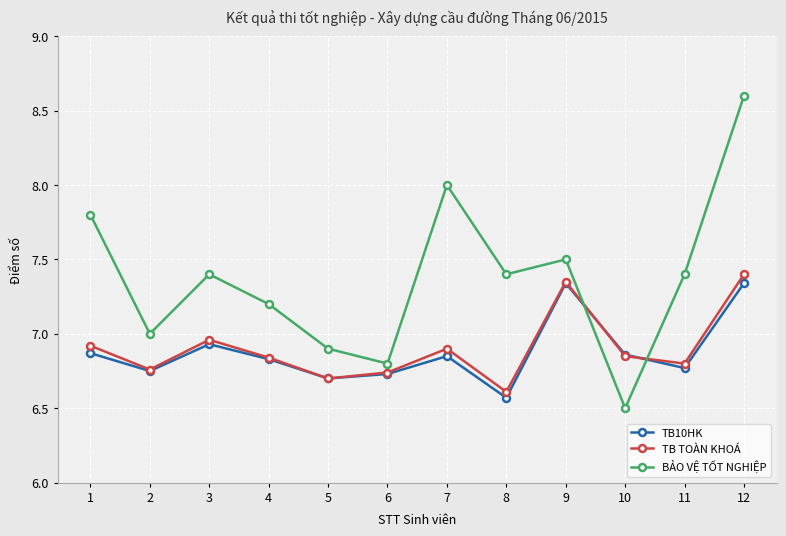

Is it true that BẢO VỆ TỐT NGHIỆP equals 13.5 at 1?

False